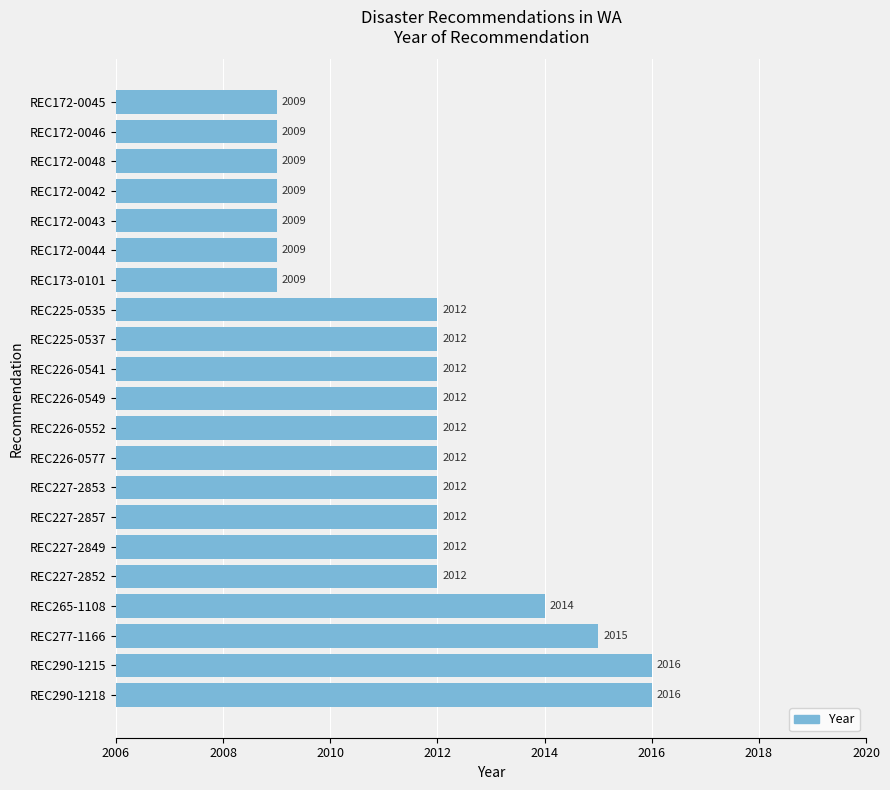

What is the change in value from REC227-2857 to REC172-0044?

-3